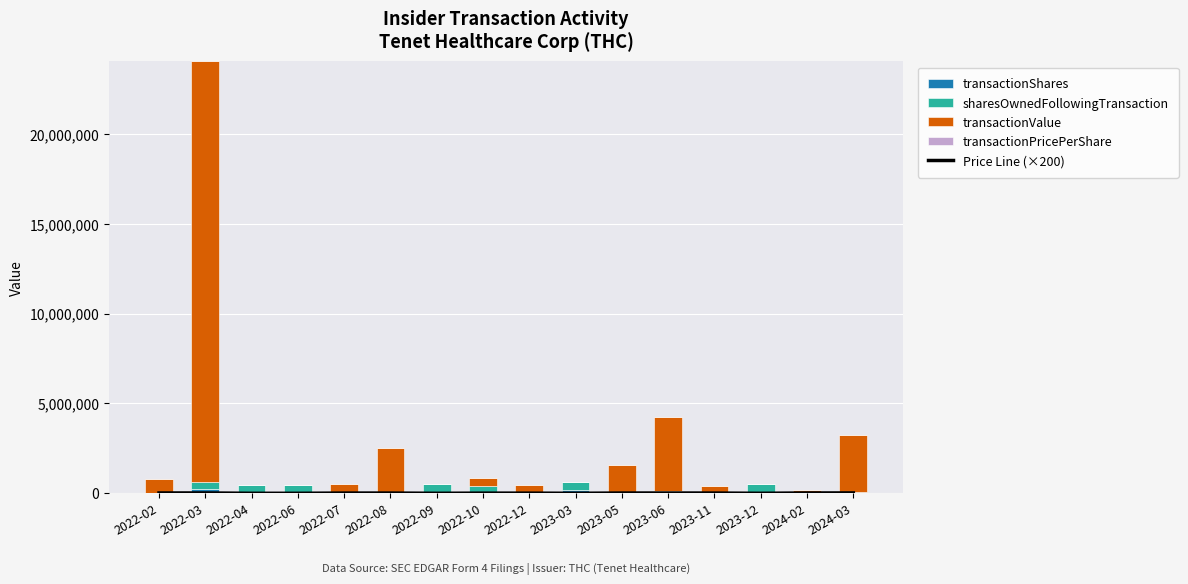

Where is transactionValue nearest to the value 11691193?

2023-06